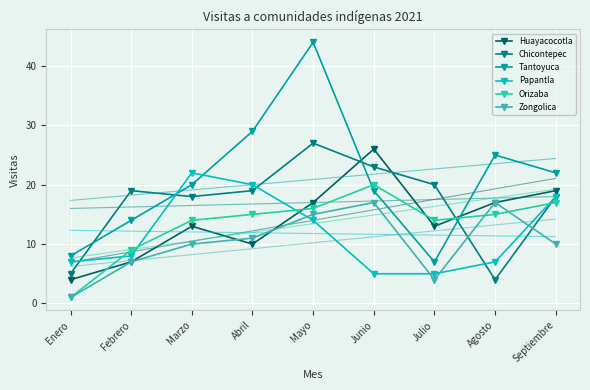

Read the Papantla value at Enero, to the nearest 5.

5